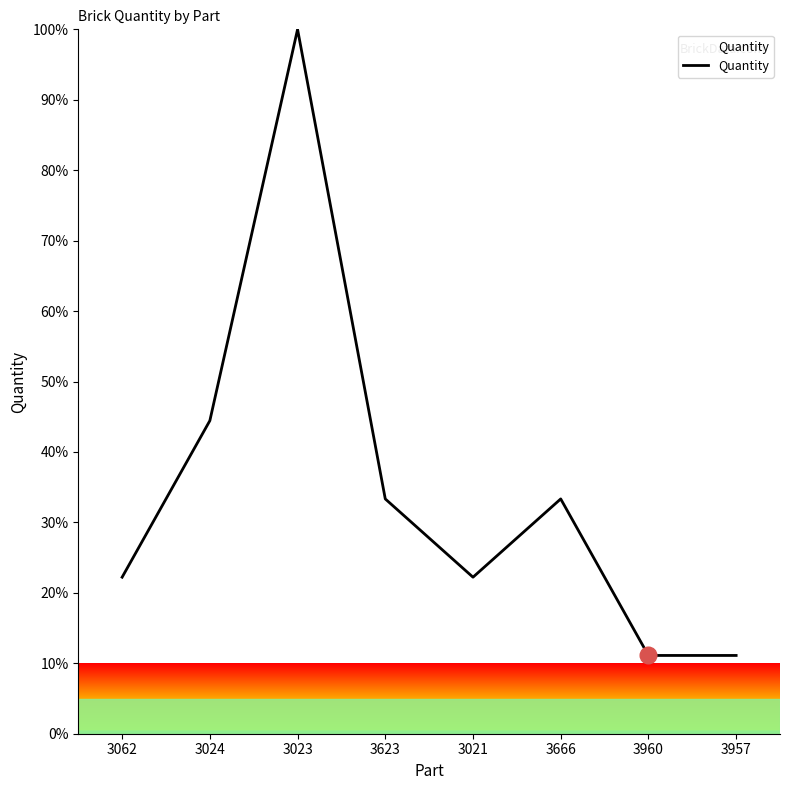

What is the ratio of the value at 3960 to the value at 3957?

1.0